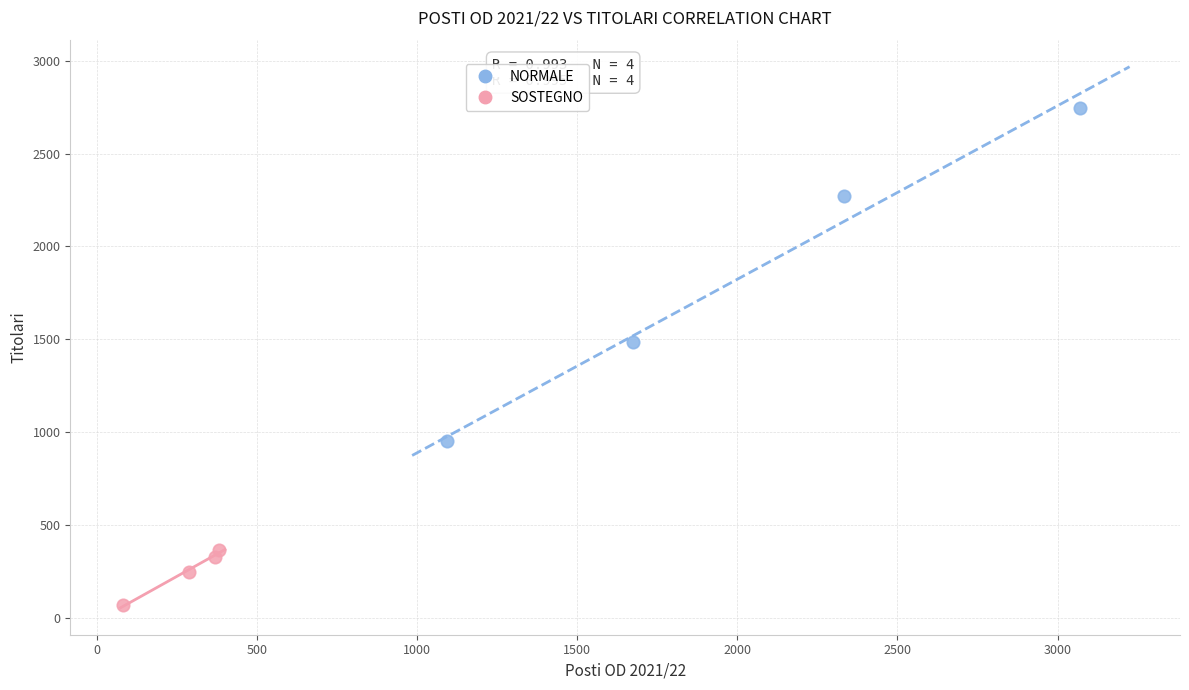

Which series reaches the maximum Y coordinate?

NORMALE